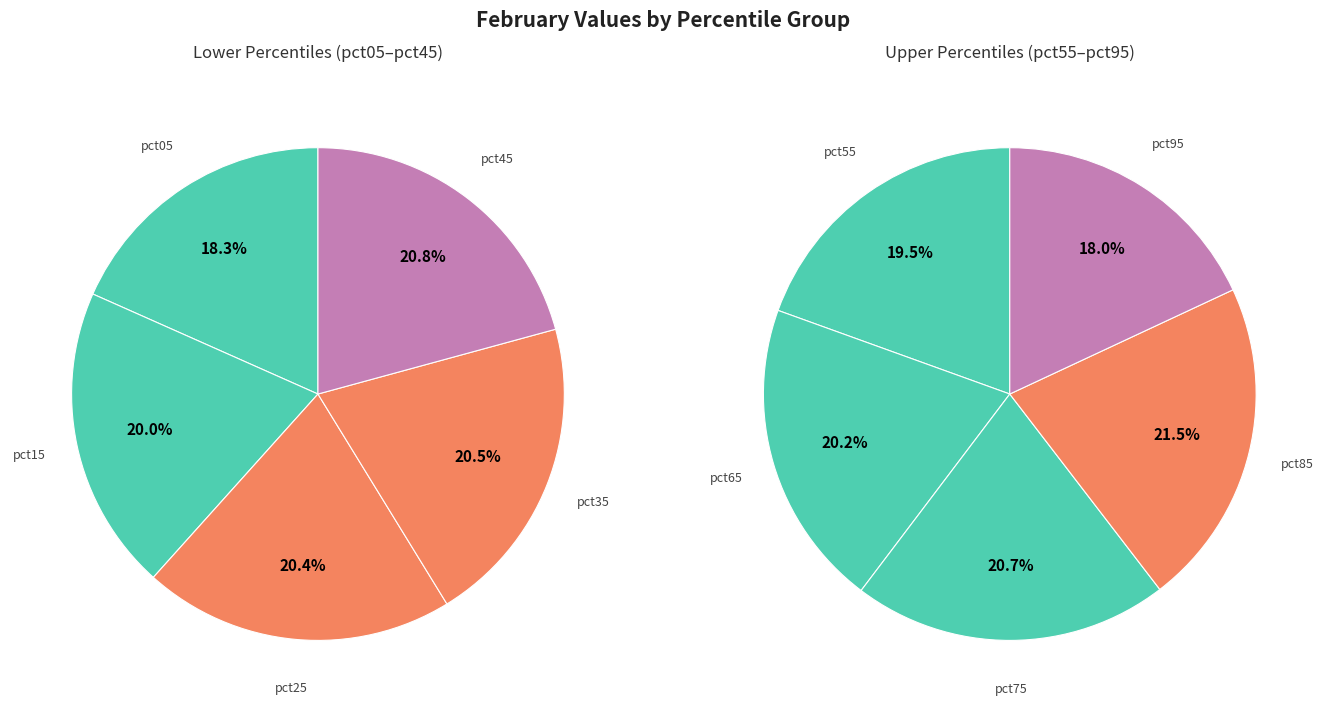

Is there any slice that represents more than half of the pie?

No